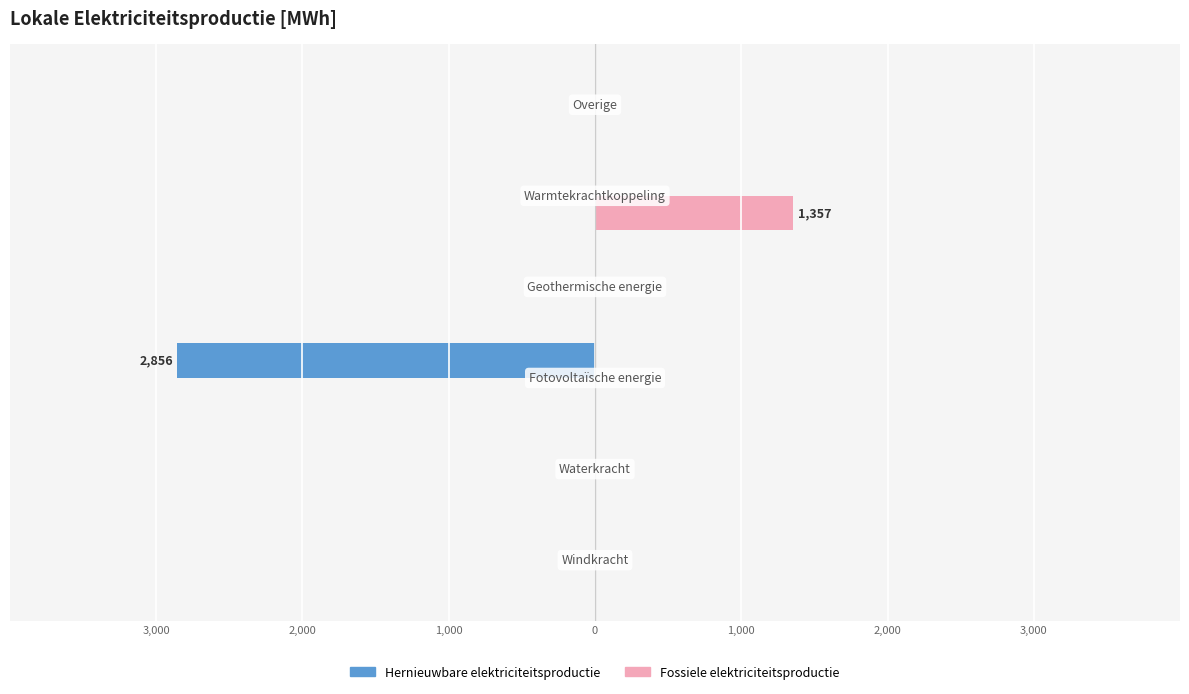

What are all the series names shown in the legend?

Hernieuwbare elektriciteitsproductie, Fossiele elektriciteitsproductie